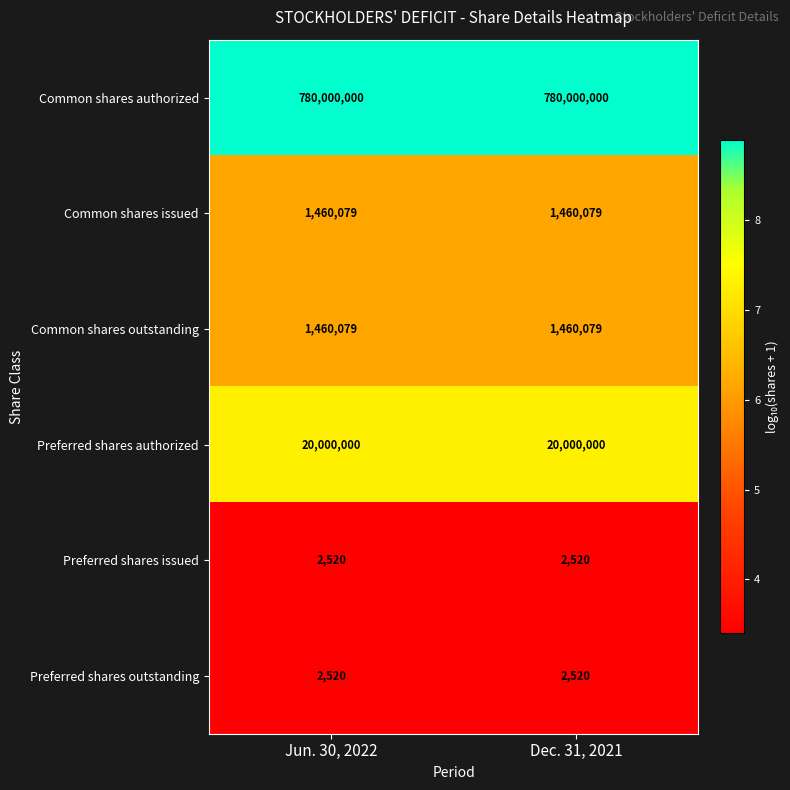

What is the difference between the highest and lowest values at Dec. 31, 2021?

779997480